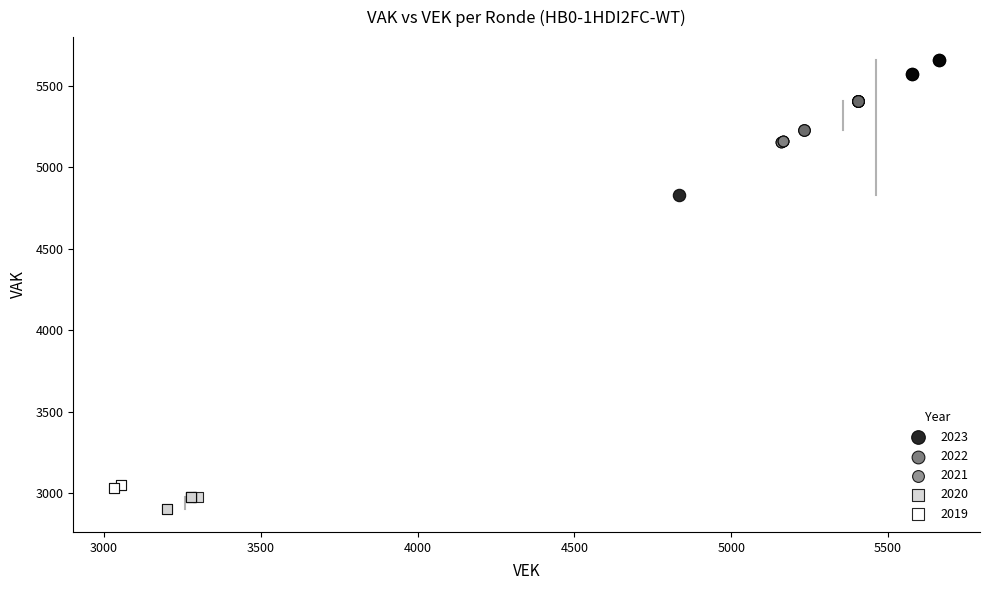

Which series contains the highest Y value?

2023